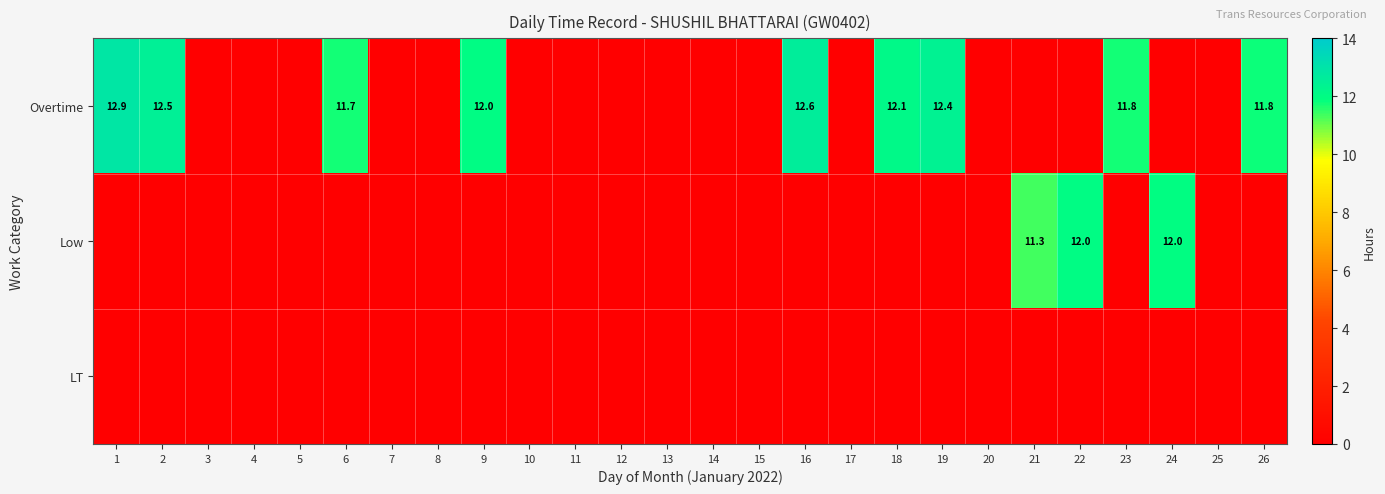

At which category does the chart reach its peak across all series?

1